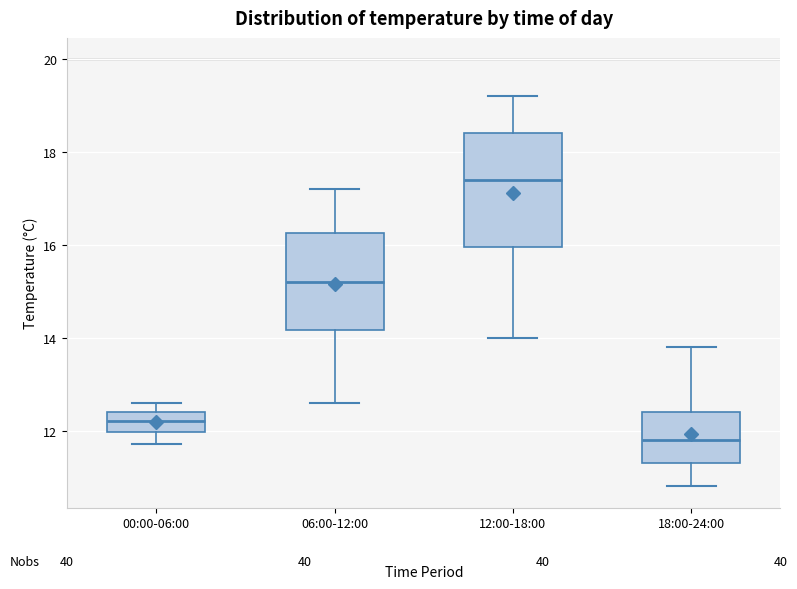

Where does the upper whisker of the box for 18:00-24:00 end on the y-axis? The values are not printed on the chart, so give them approximately, as read against the axis.

13.8